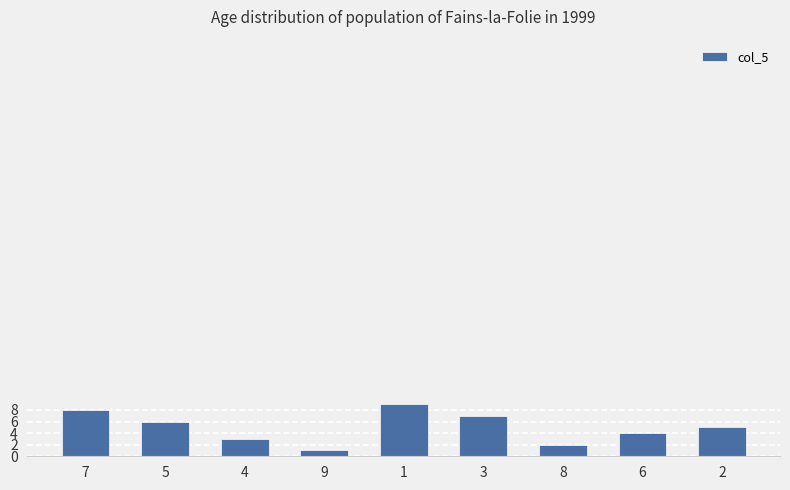

How many distinct data groups are displayed?

1